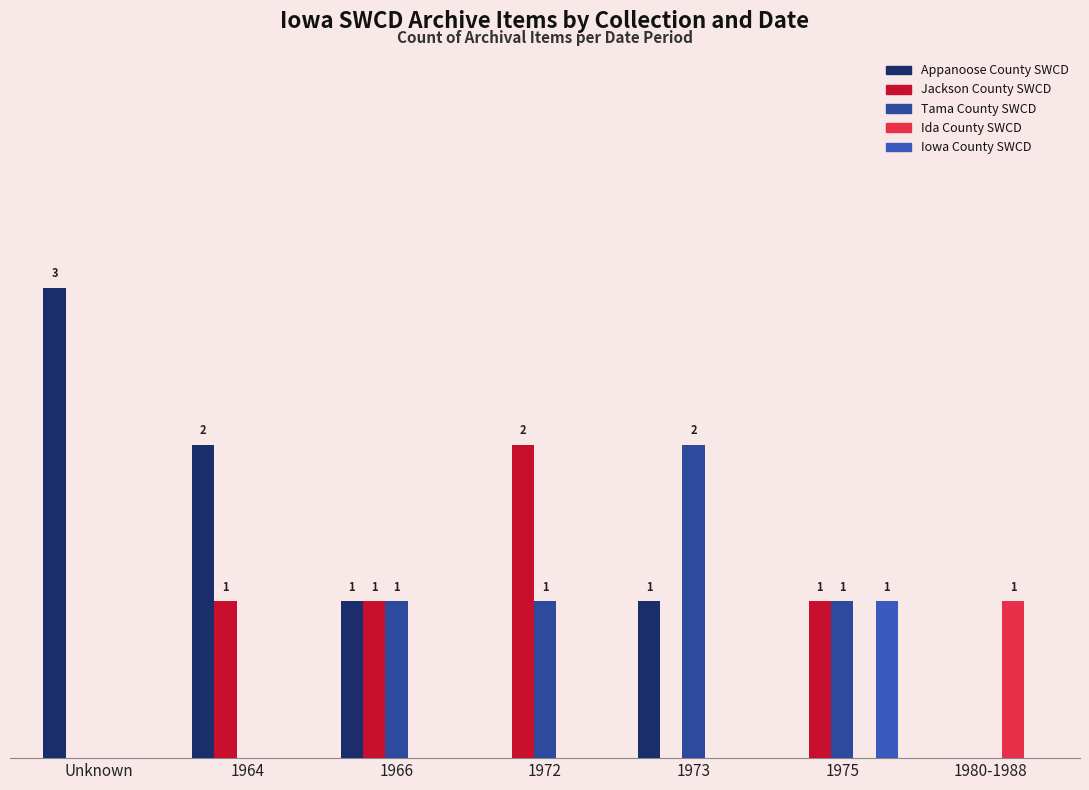

What is the difference between the Appanoose County SWCD values at 1980-1988 and 1966?

1